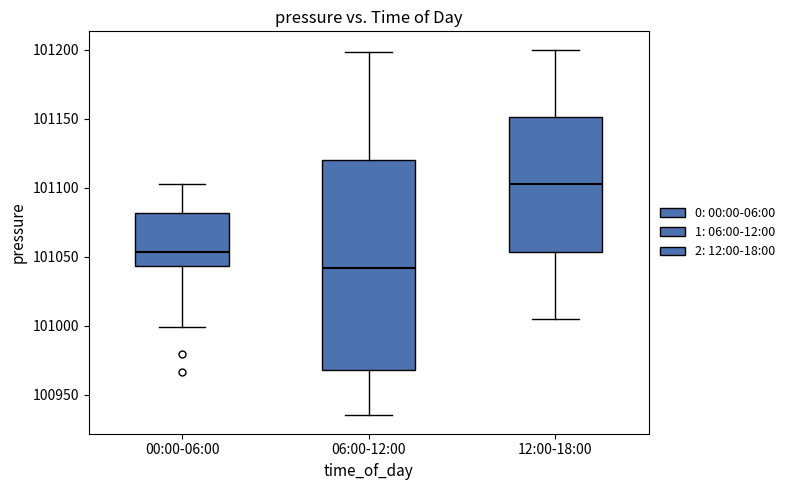

Which box's median line is the lowest?

06:00-12:00